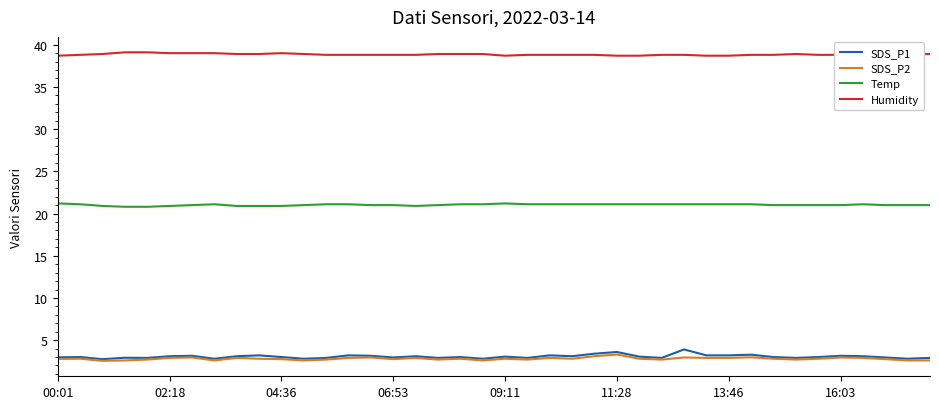

Which series has the largest total across all categories?

Humidity